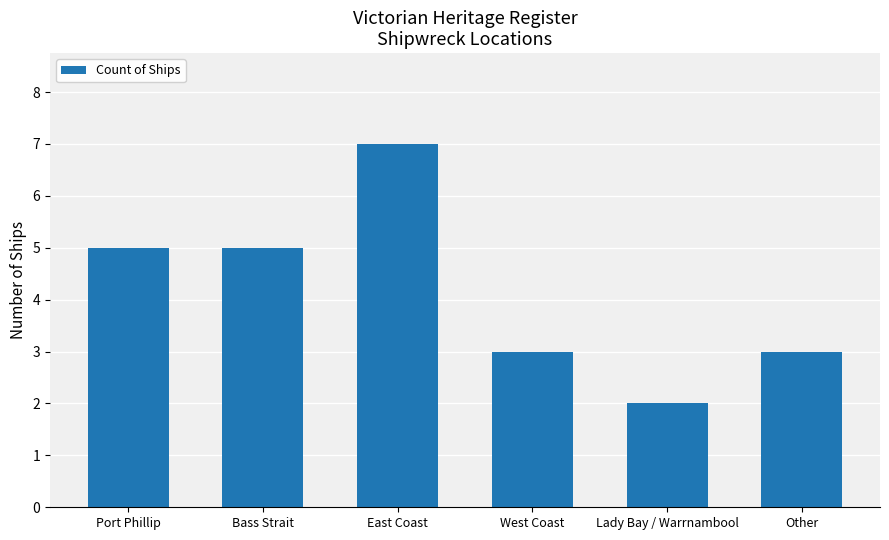

Is it true that the value at East Coast is 3?

False